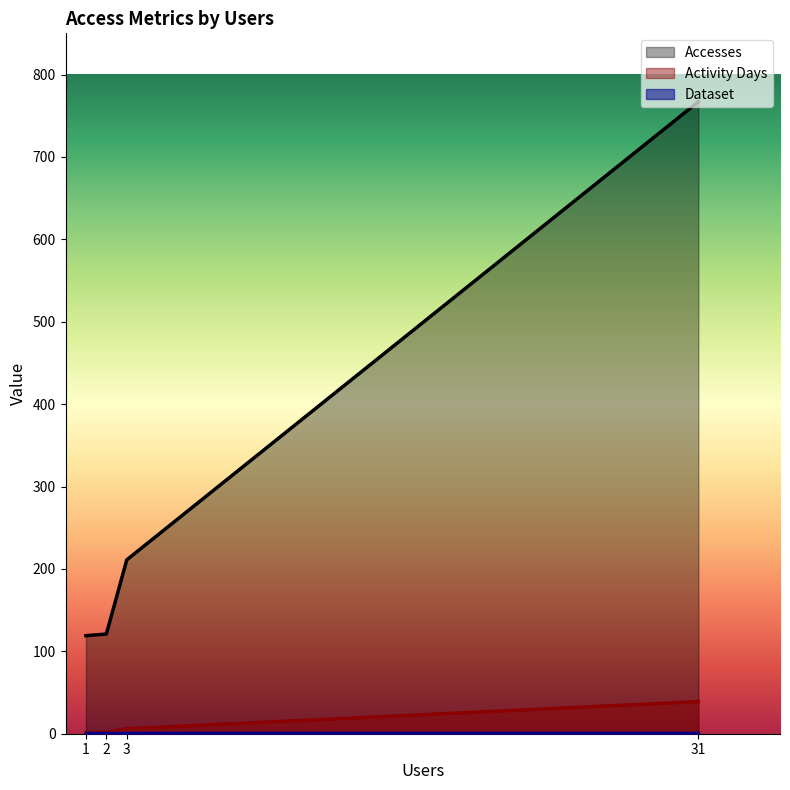

True or false: Activity Days and Accesses intersect in this chart.

False